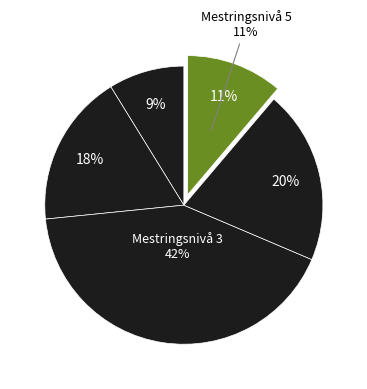

What percentage is NOT represented by Mestringsnivå 4?

79.8%